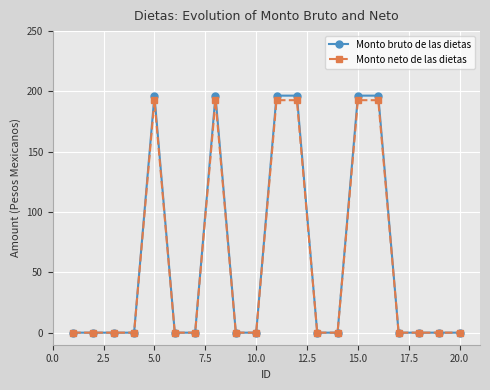

How many lines are shown in the chart?

2